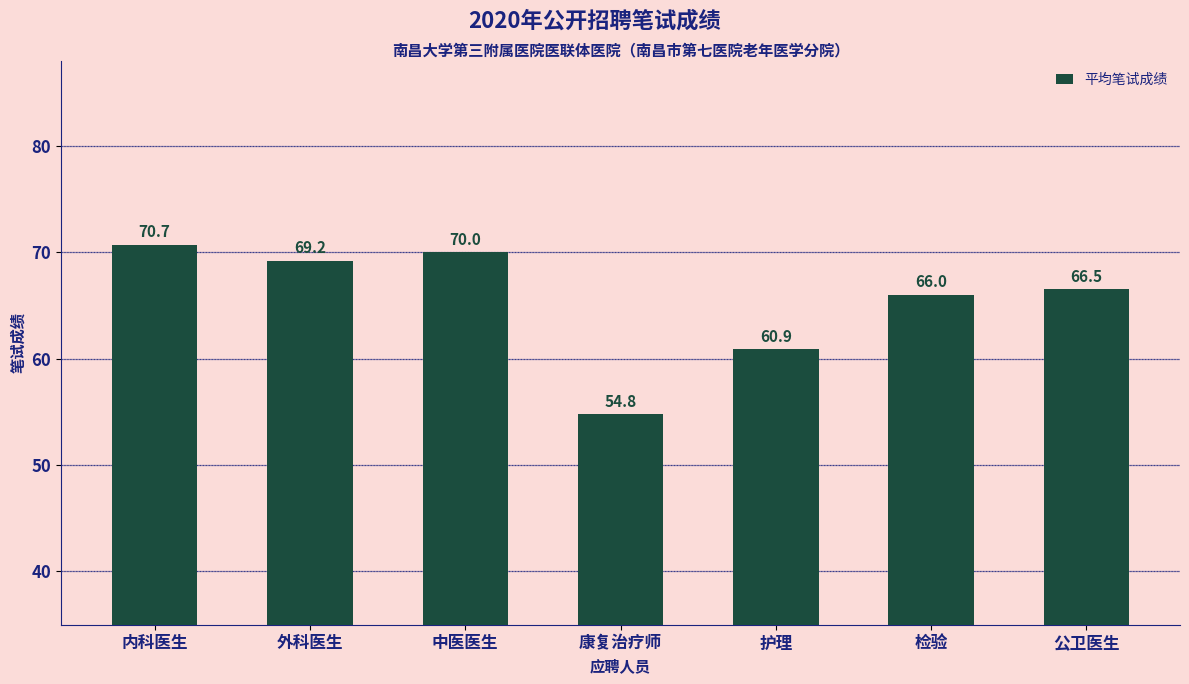

Which category has the lowest value across all series?

康复治疗师